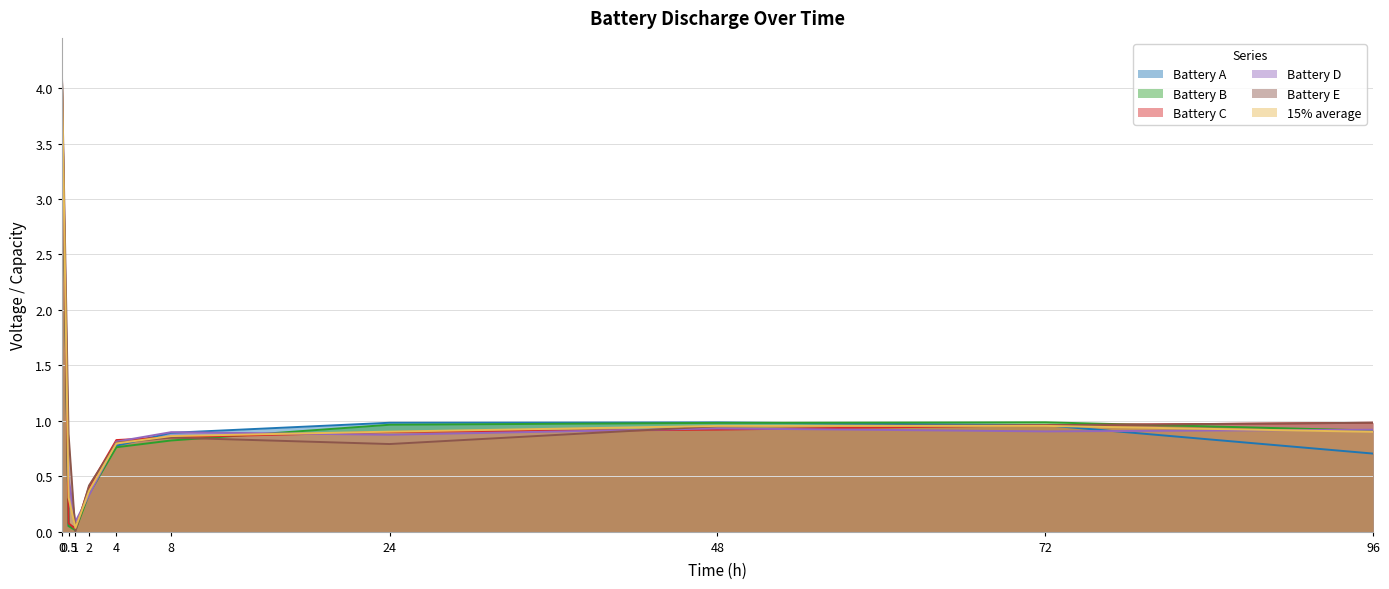

True or false: Battery C has a value of 0.0 at 1.

True